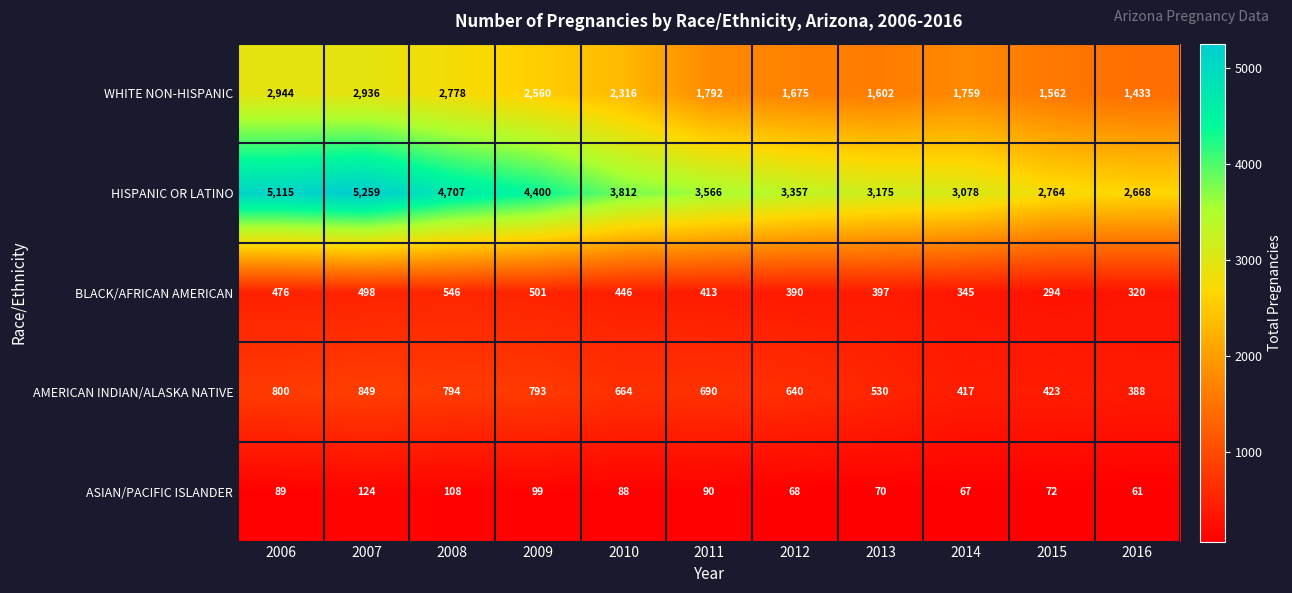

What is the average value of the HISPANIC OR LATINO series?

3809